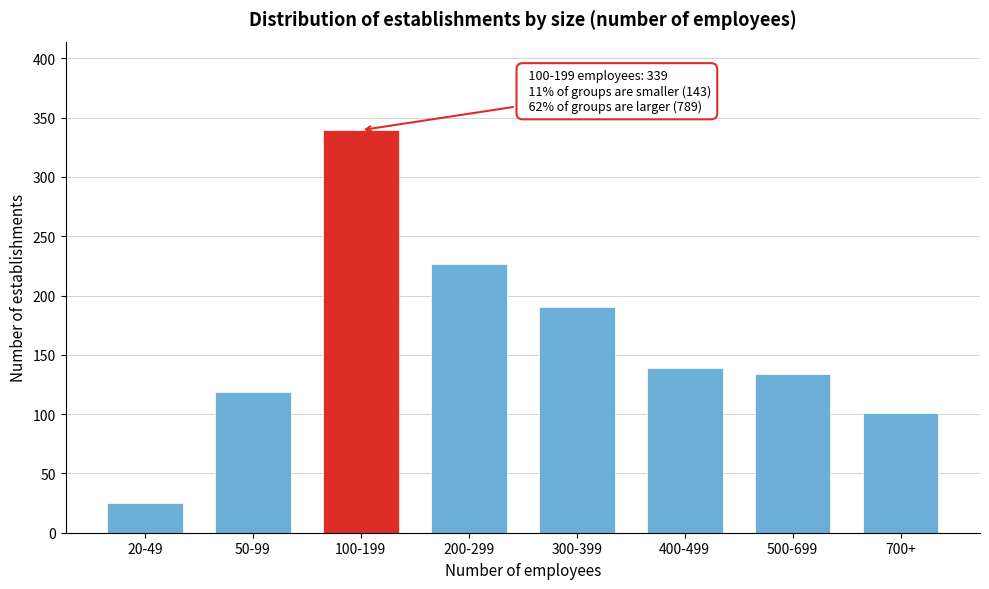

Reading left to right, list all the values displayed in this chart.

20-49=24.8	50-99=119.0	100-199=339.4	200-299=226.3	300-399=189.9	400-499=138.6	500-699=133.7	700+=101.0